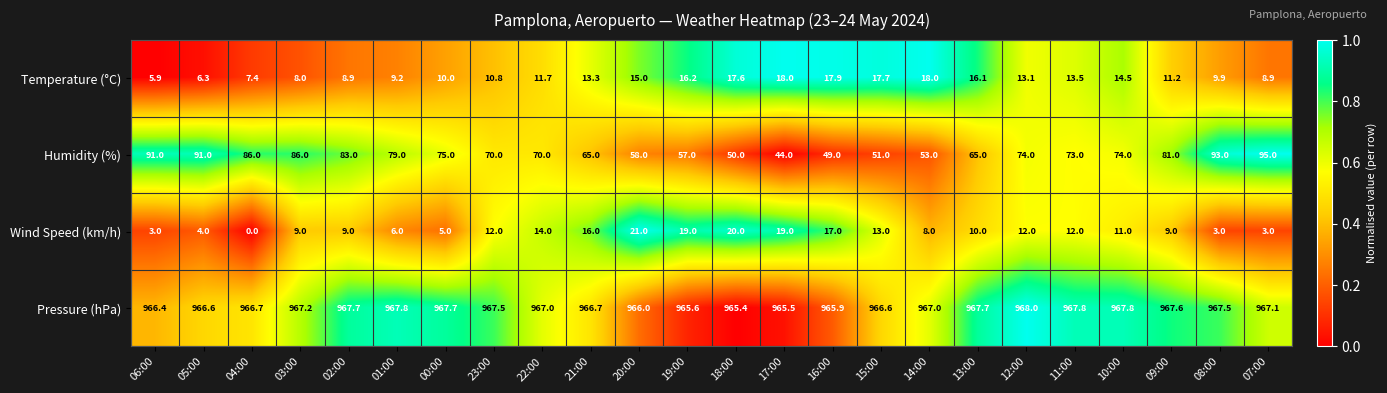

What value does the Humidity (%) series have at 03:00?

86.0